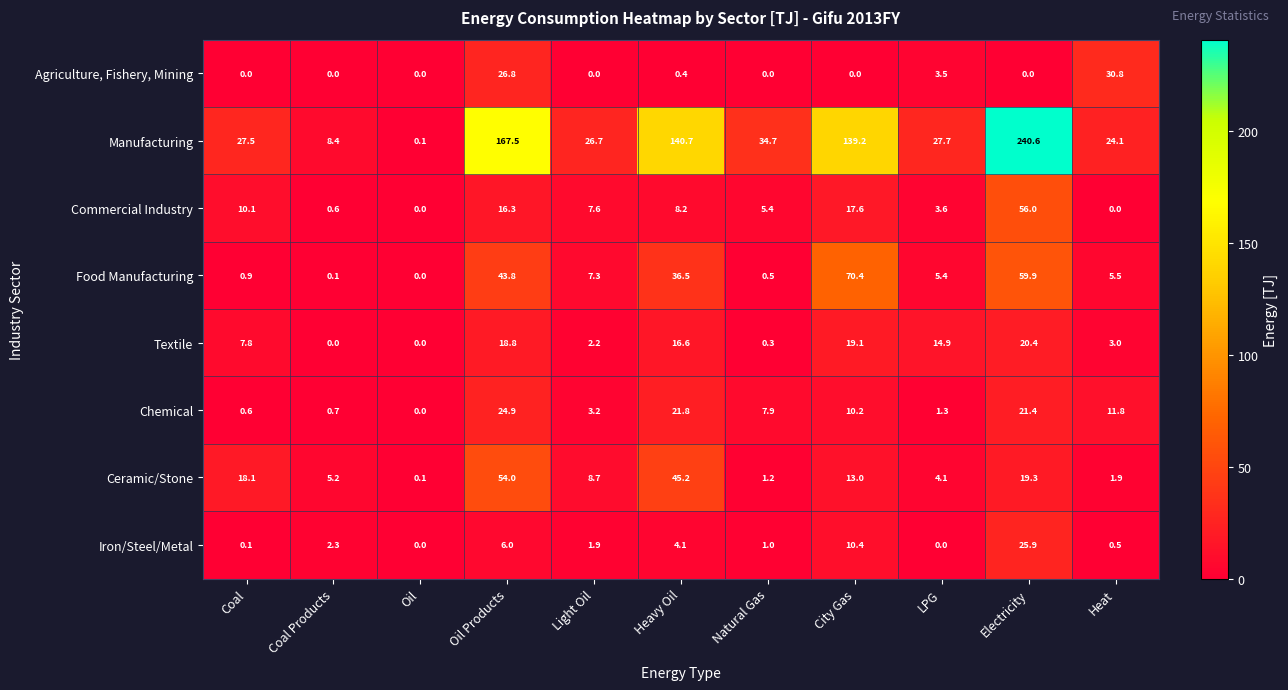

At Coal, list the series in order from smallest to largest.

Agriculture, Fishery, Mining, Iron/Steel/Metal, Chemical, Food Manufacturing, Textile, Commercial Industry, Ceramic/Stone, Manufacturing